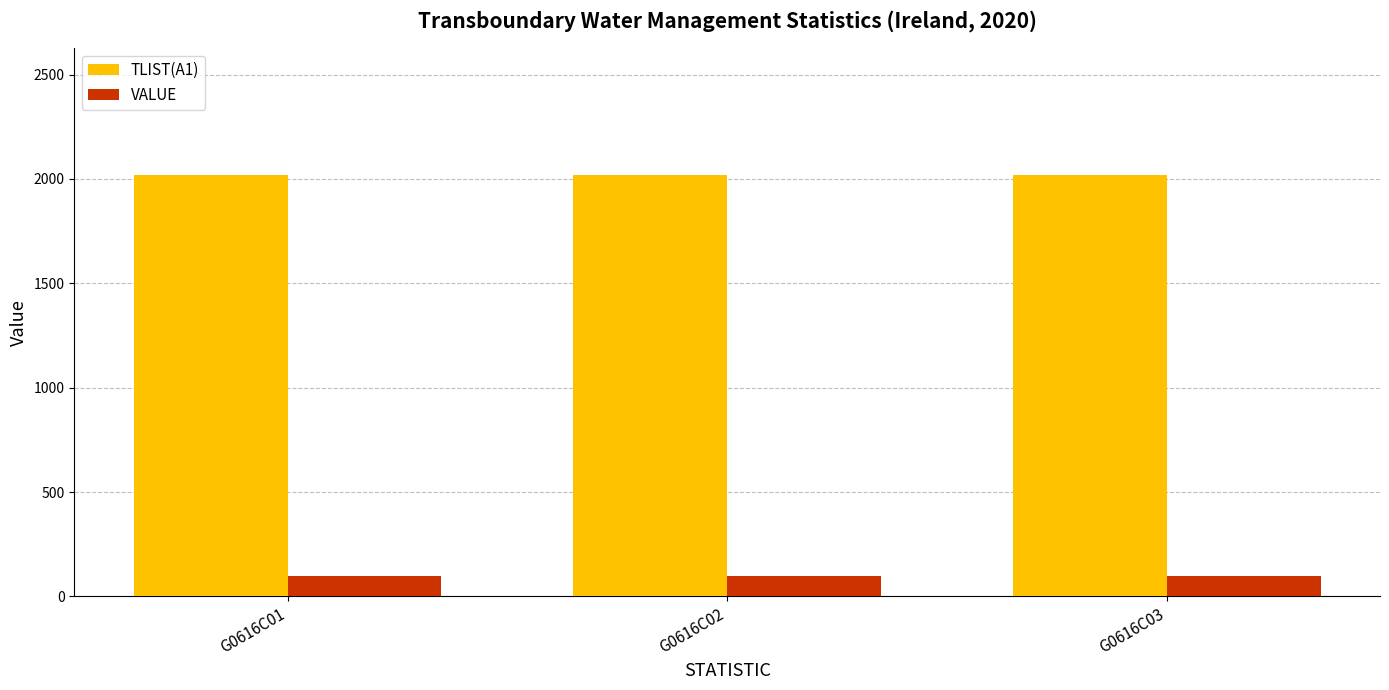

What is the maximum value for VALUE?

100